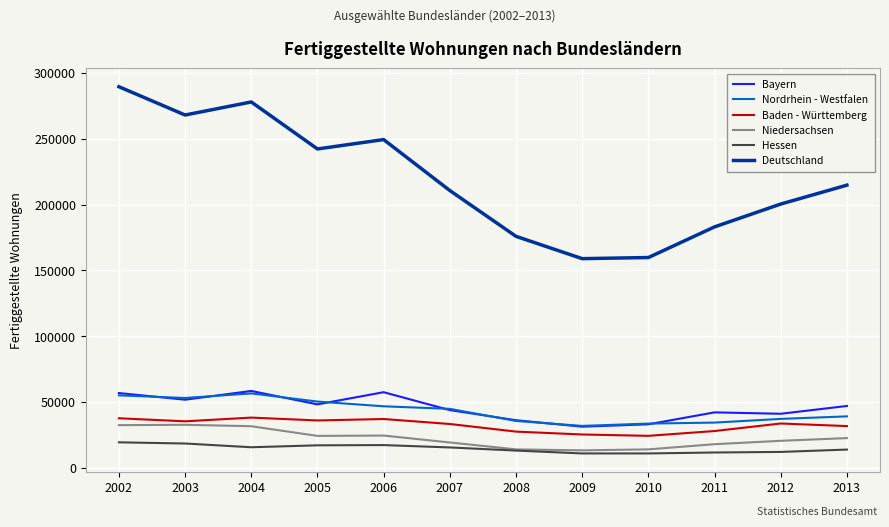

How many lines are shown in the chart?

6